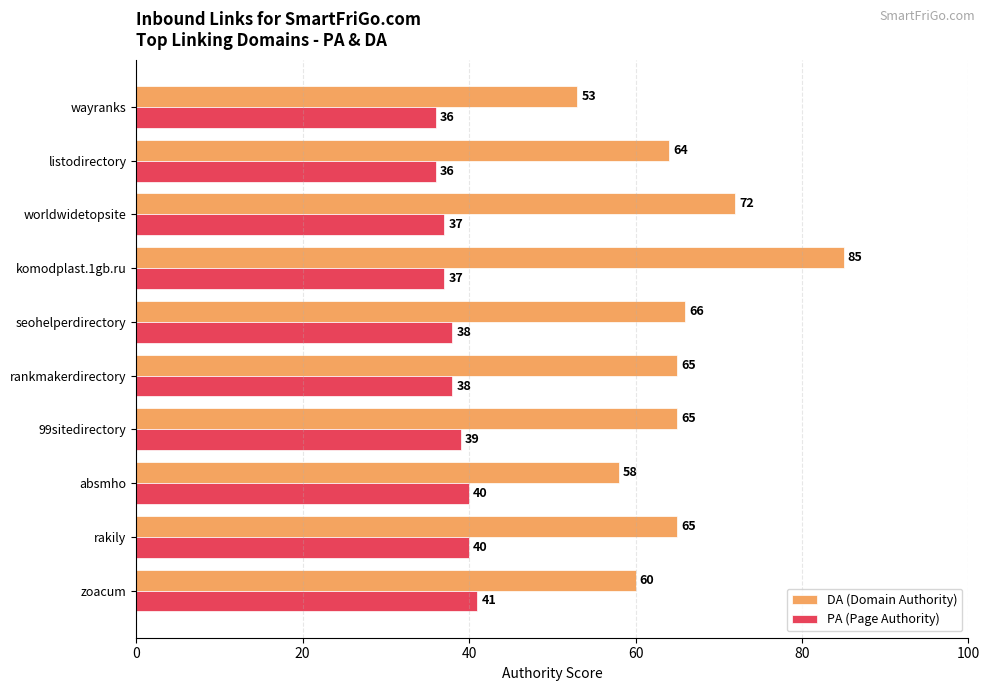

What is the sum of all DA (Domain Authority) values?

653